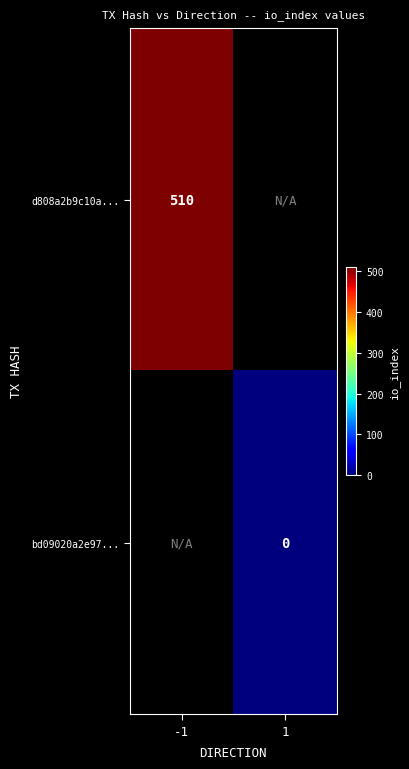

How many series are shown in this chart?

2